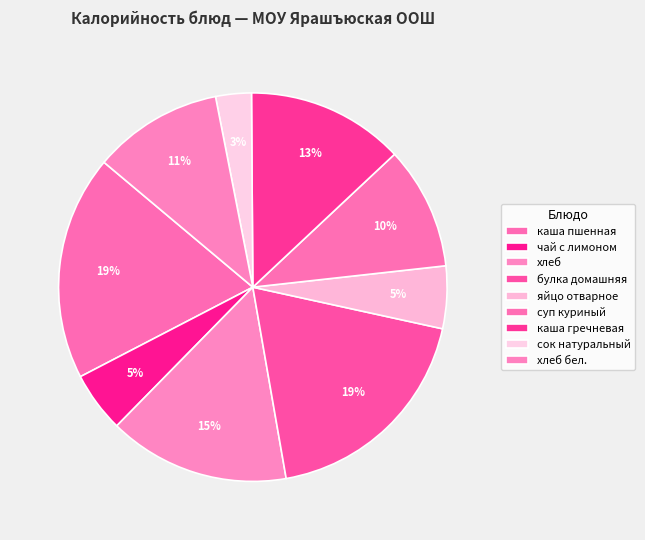

How many segments does this pie chart have?

9